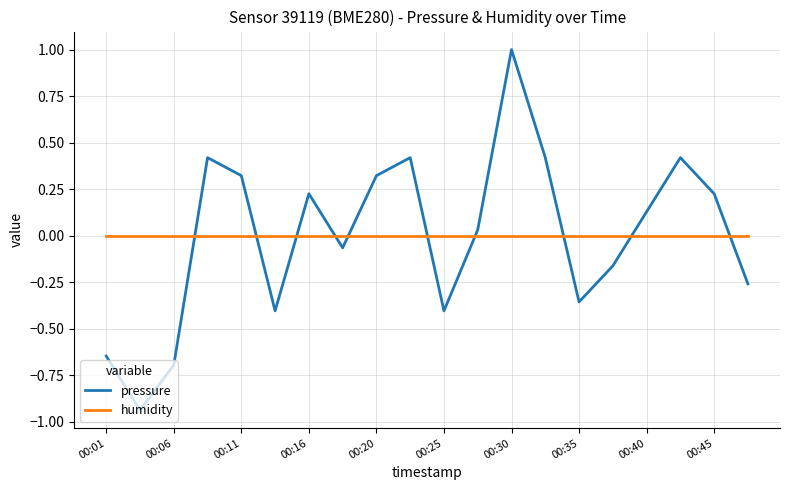

Which series ends up on top after the final intersection of pressure and humidity?

humidity